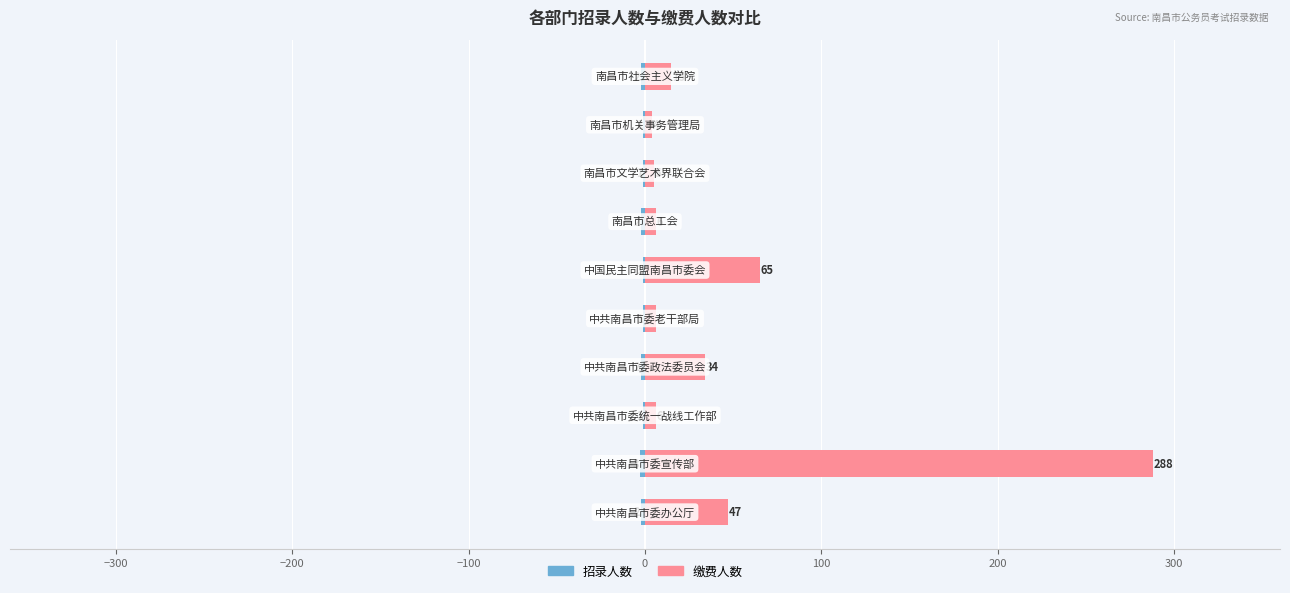

What is the sum of all 缴费人数 values?

476